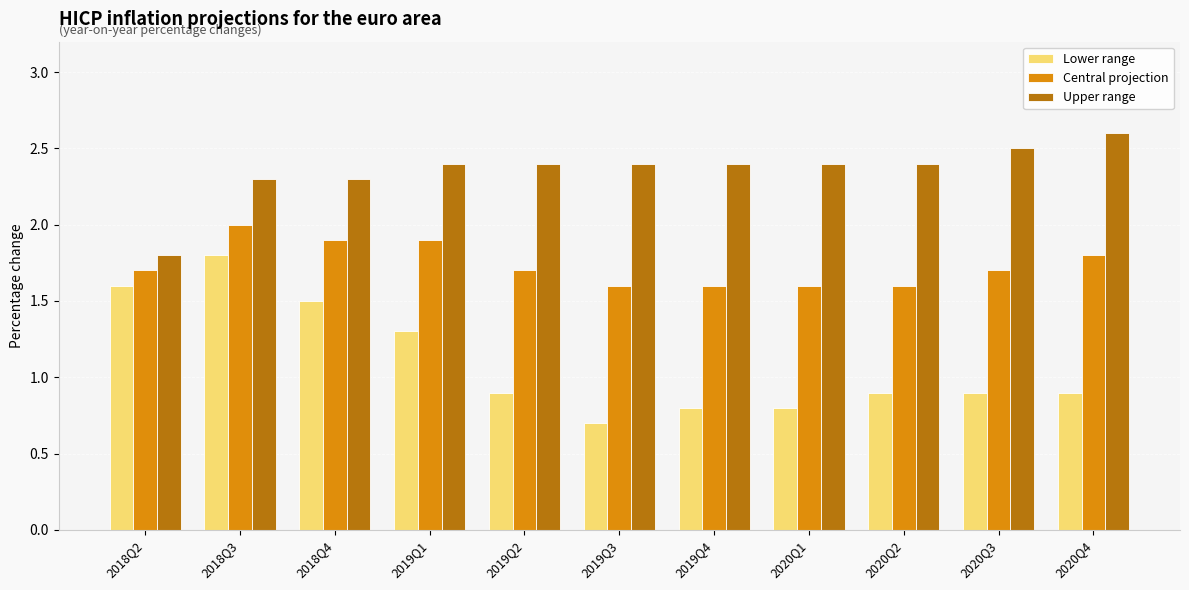

What is the sum of the Upper range values at 2020Q4 and 2019Q4?

5.0